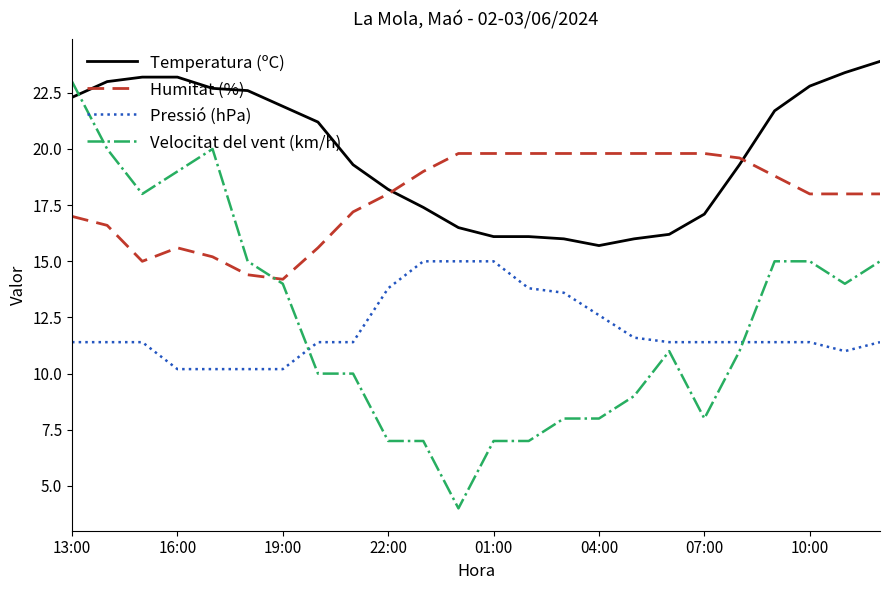

Which series has the largest total across all categories?

Temperatura (ºC)